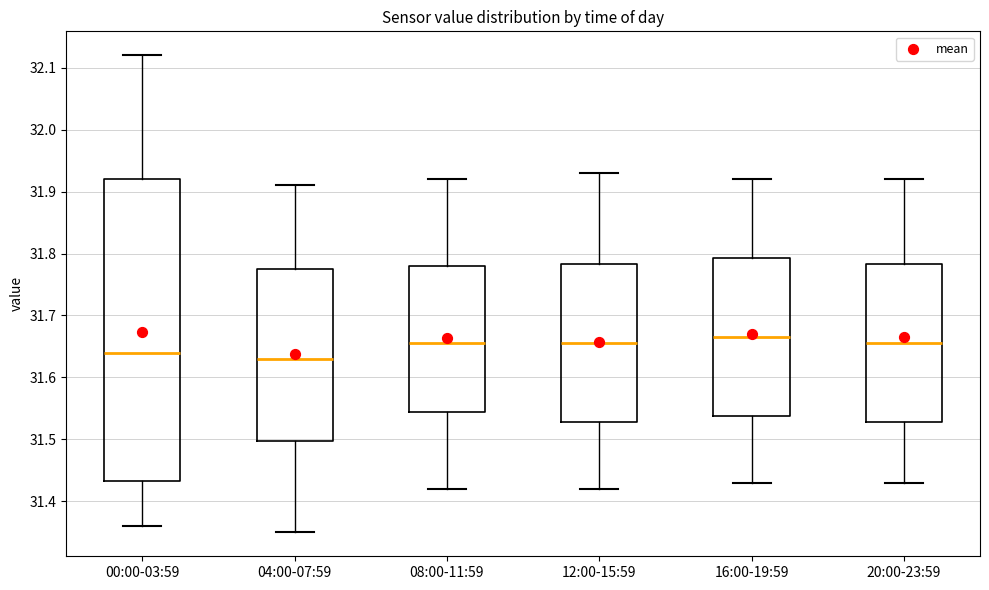

Reading left to right, transcribe this box plot: for each box, give where its median line is, the range the box spans, and where its two whiskers end, as read against the y-axis. The values are not printed on the chart, so give them approximately, as read against the axis.

00:00-03:59: median 31.64, box 31.43 to 31.92, whiskers 31.36 to 32.12
04:00-07:59: median 31.63, box 31.50 to 31.78, whiskers 31.35 to 31.91
08:00-11:59: median 31.66, box 31.55 to 31.78, whiskers 31.42 to 31.92
12:00-15:59: median 31.66, box 31.53 to 31.78, whiskers 31.42 to 31.93
16:00-19:59: median 31.67, box 31.54 to 31.79, whiskers 31.43 to 31.92
20:00-23:59: median 31.66, box 31.53 to 31.78, whiskers 31.43 to 31.92